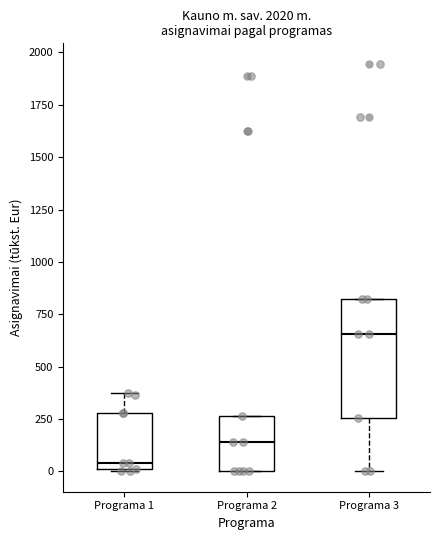

Comparing the boxes themselves (not the whiskers), which one is the tallest?

Programa 3